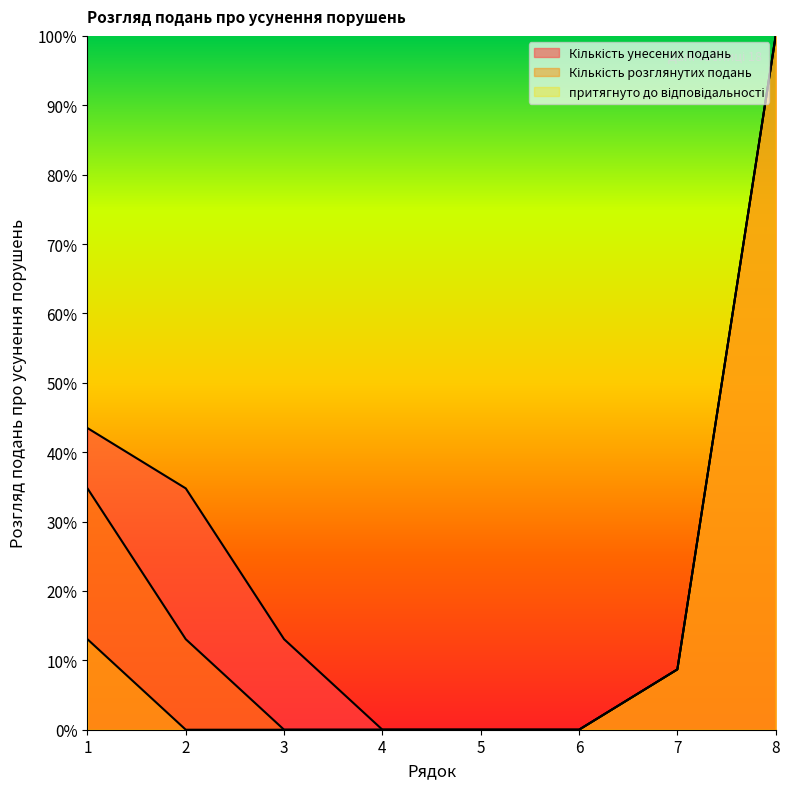

Where is Кількість розглянутих подань nearest to the value 50?

1